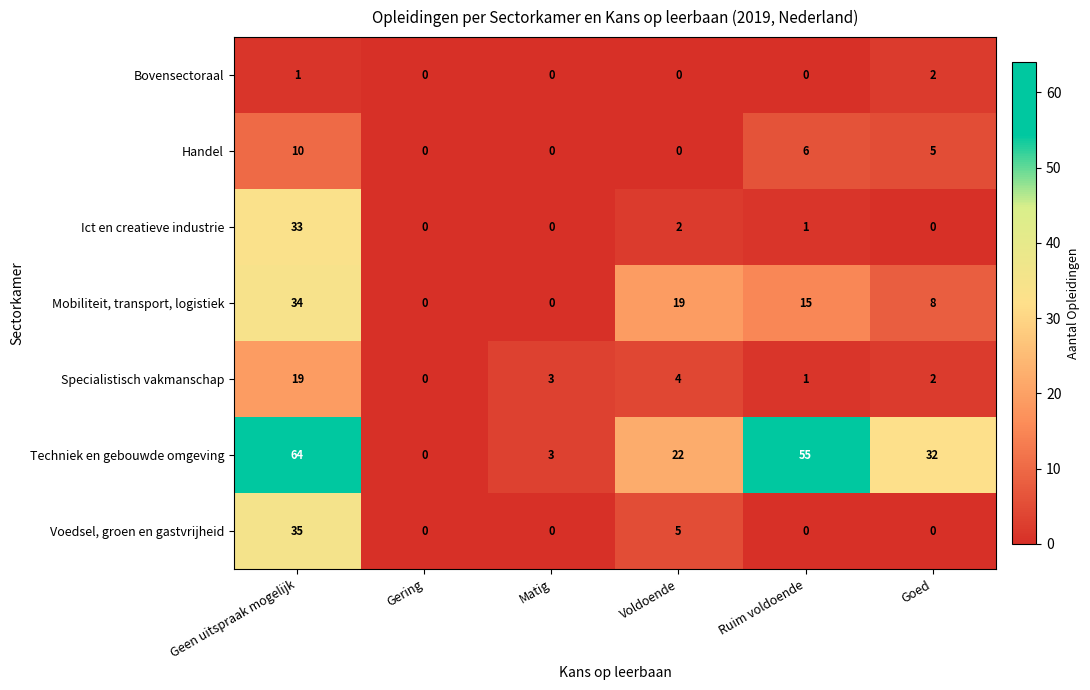

Count the number of categories in the chart.

6